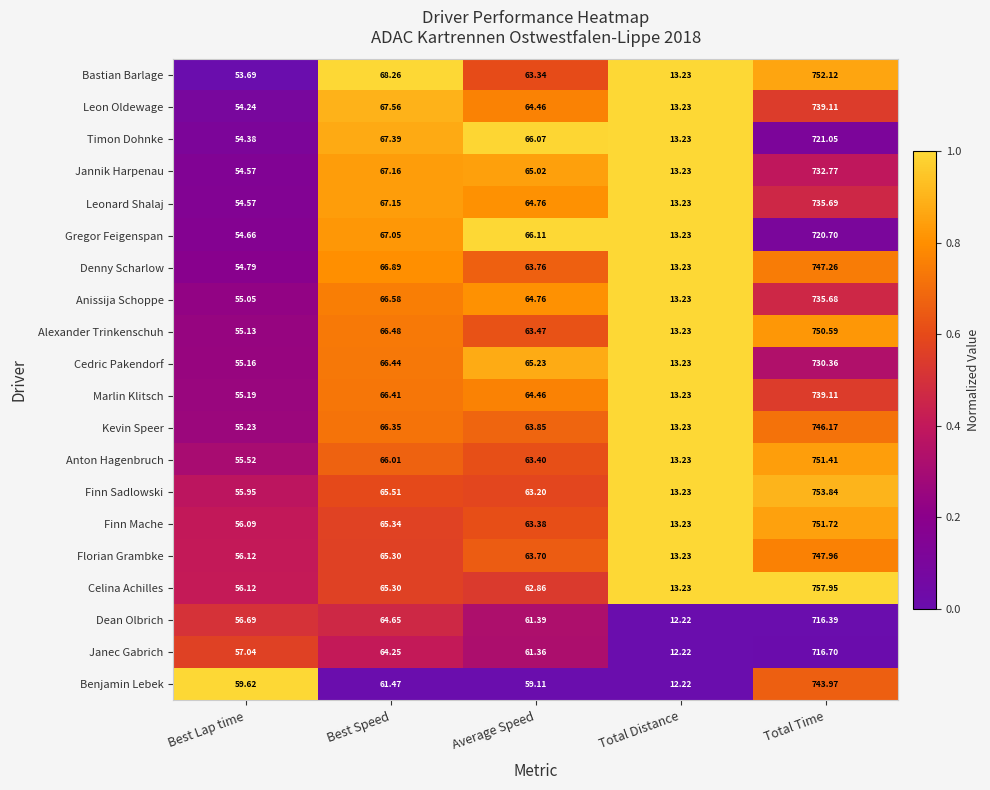

What is the difference between the highest and lowest values at Best Speed?

6.8